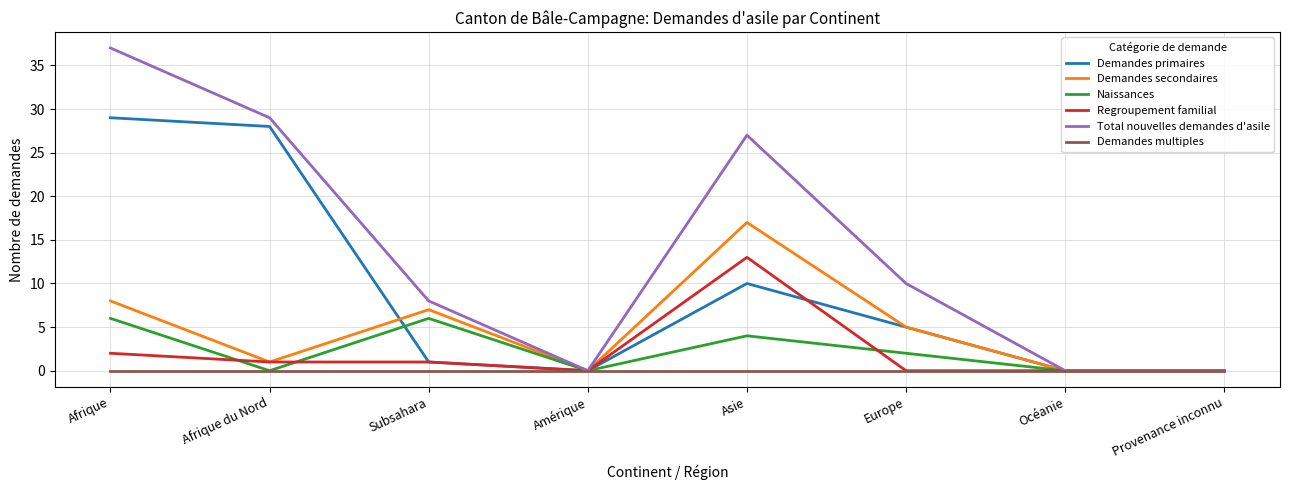

Which series changed the most between Amérique and Asie?

Total nouvelles demandes d'asile